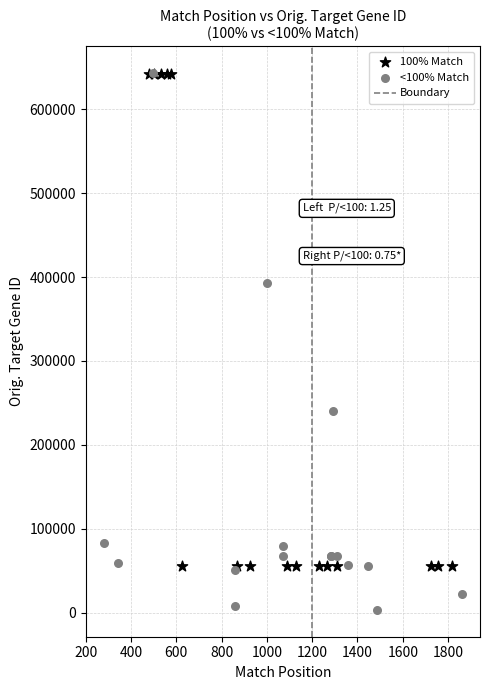

Which series contains the lowest Y value?

<100% Match